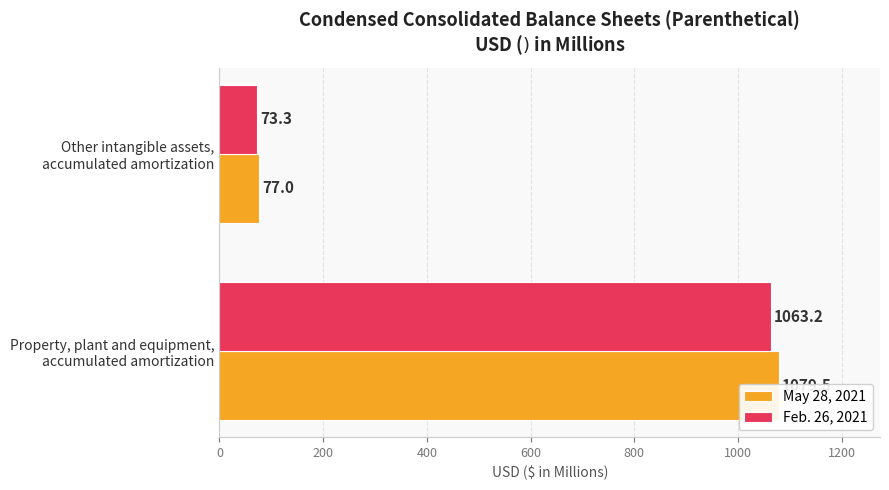

How many distinct data groups are displayed?

2